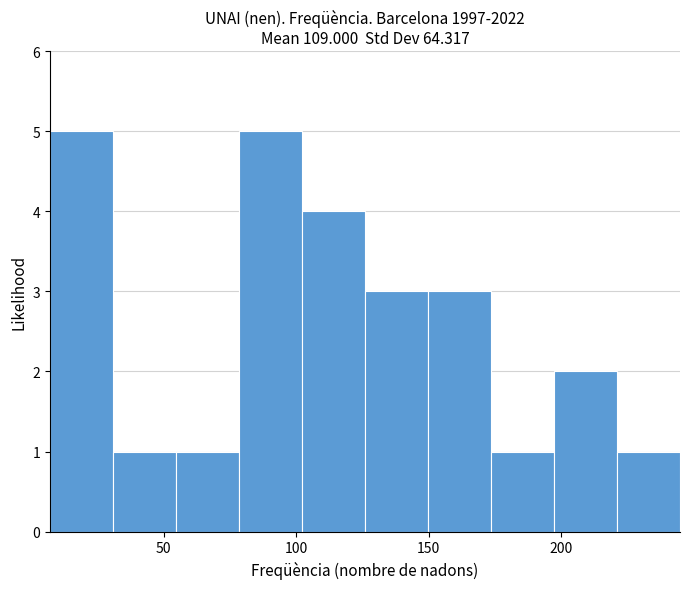

Reading left to right, transcribe this chart: for each bar, give the range it covers on the x-axis and its height. Neither the bar edges nor the heights are printed on the chart, so give them approximately, as read against the axes.

5 to 30: 5
30 to 55: 1
55 to 80: 1
80 to 100: 5
100 to 125: 4
125 to 150: 3
150 to 175: 3
175 to 195: 1
195 to 220: 2
220 to 245: 1